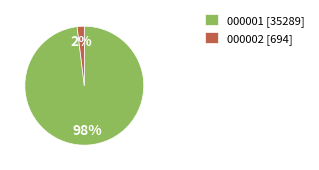

The 000001 [35289] slice represents 98% of the pie. True or false?

True